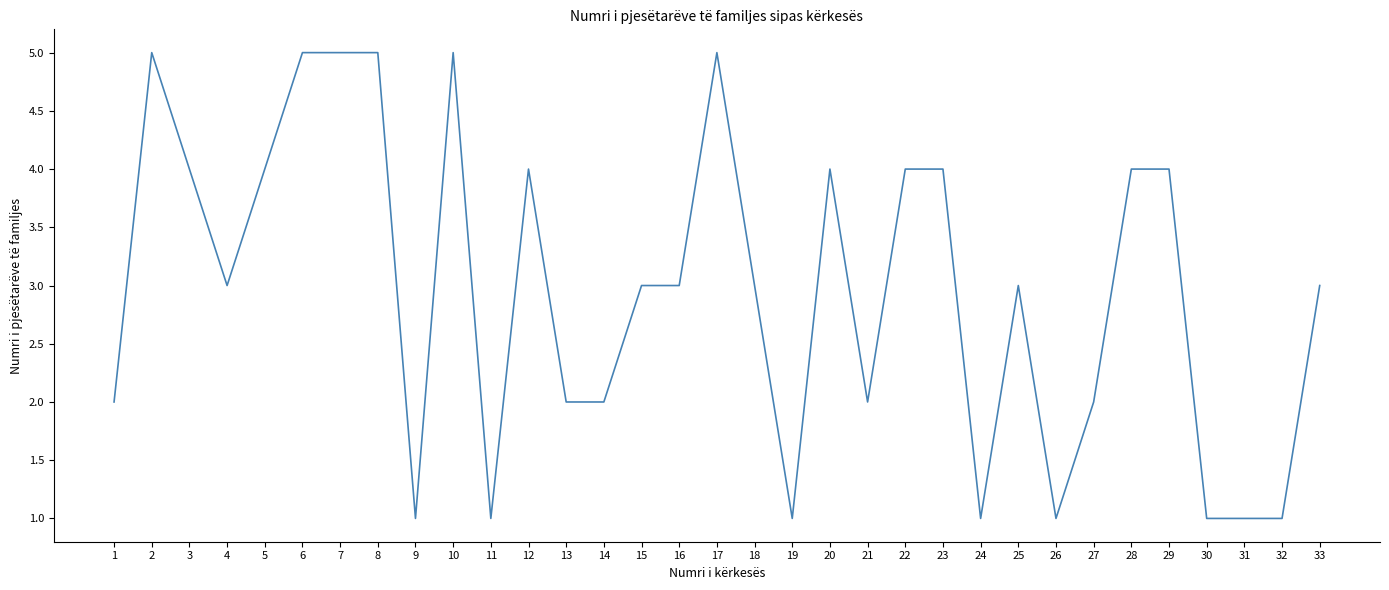

The value at 10 is 1. True or false?

False